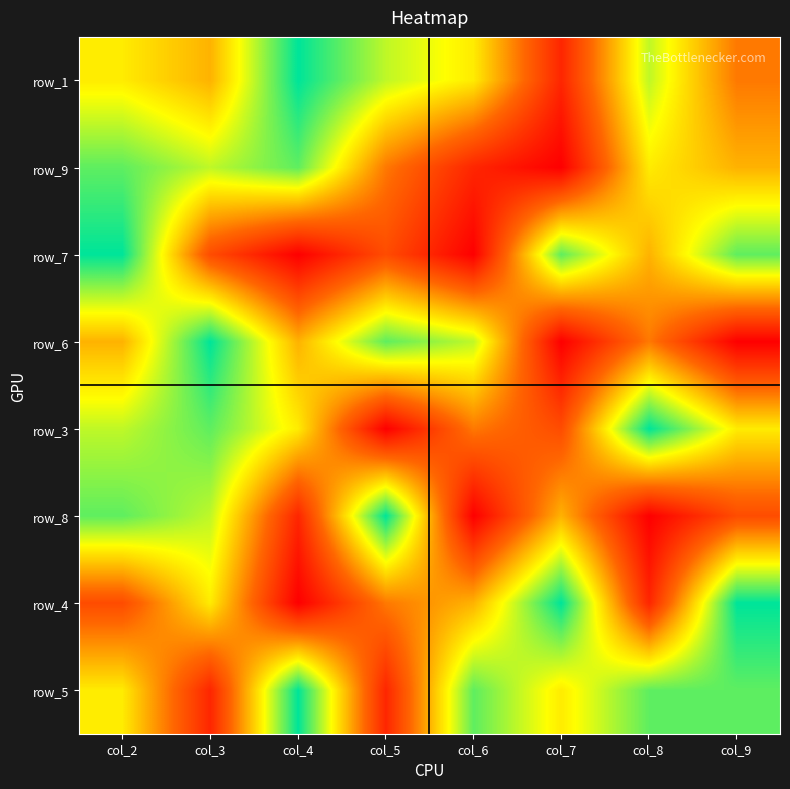

At which category is the sum across all series the highest?

col_2